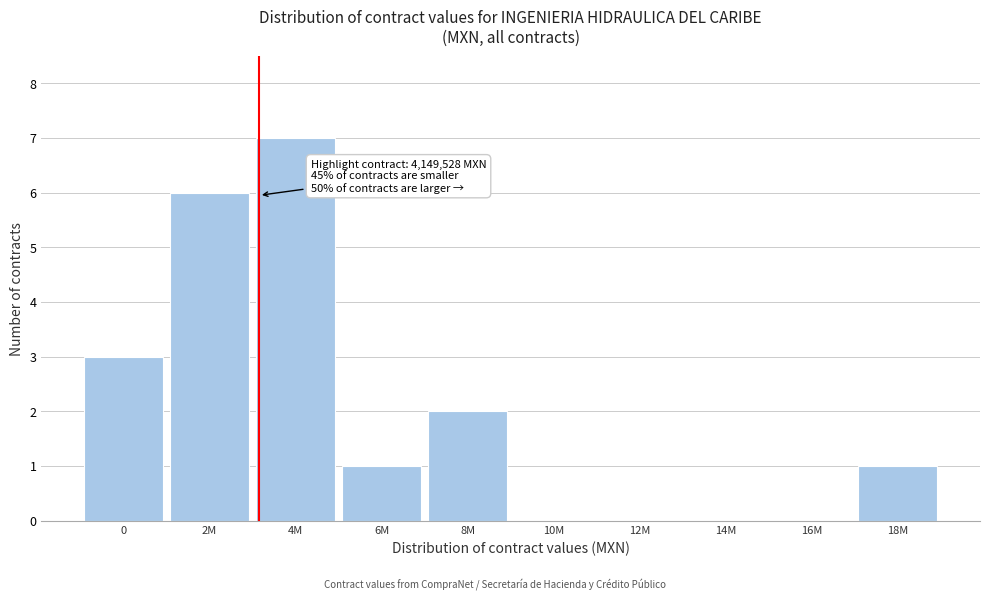

Reading right to left, transcribe all the data shown in this chart.

18M=1	16M=0	14M=0	12M=0	10M=0	8M=2	6M=1	4M=7	2M=6	0=3